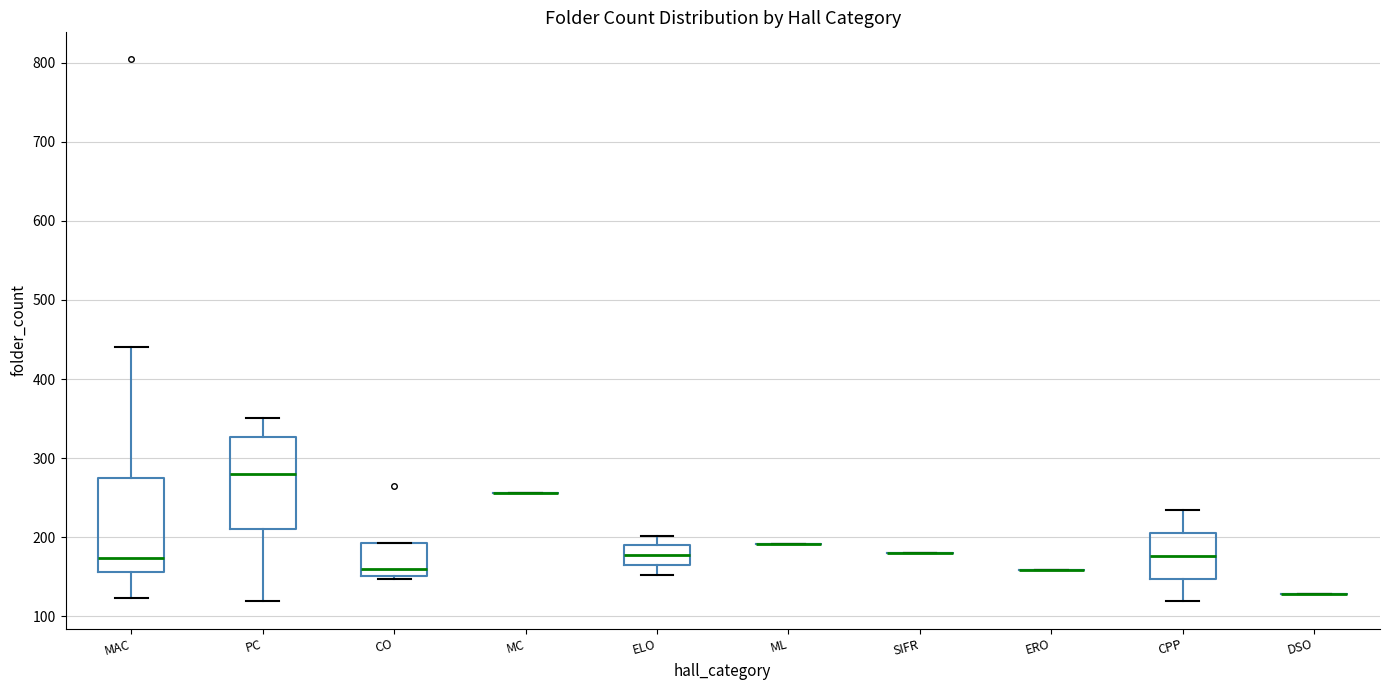

Reading left to right, transcribe this box plot: for each box, give where its median line is, the range the box spans, and where its two whiskers end, as read against the y-axis. The values are not printed on the chart, so give them approximately, as read against the axis.

MAC: median 170, box 160 to 280, whiskers 120 to 440
PC: median 280, box 210 to 330, whiskers 120 to 350
CO: median 160, box 150 to 190, whiskers 150 (just below the box's lower edge) to 190
MC: box collapsed to a line at 260, whiskers 260 to 260
ELO: median 180, box 170 to 190, whiskers 150 to 200
ML: box collapsed to a line at 190, whiskers 190 to 190
SIFR: box collapsed to a line at 180, whiskers 180 to 180
ERO: box collapsed to a line at 160, whiskers 160 to 160
CPP: median 180, box 150 to 210, whiskers 120 to 230
DSO: box collapsed to a line at 130, whiskers 130 to 130